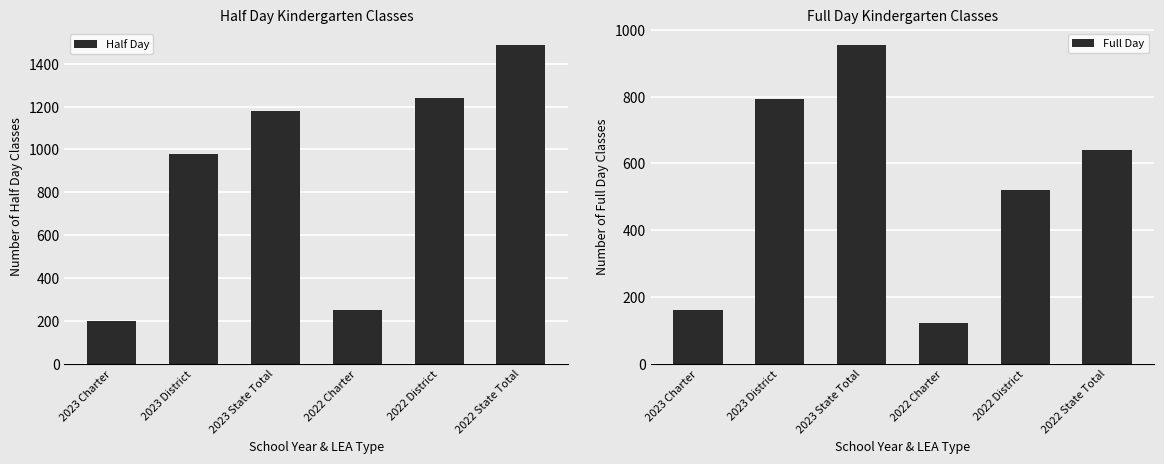

Rank the categories by Half Day value from lowest to highest.

2023 Charter, 2022 Charter, 2023 District, 2023 State Total, 2022 District, 2022 State Total